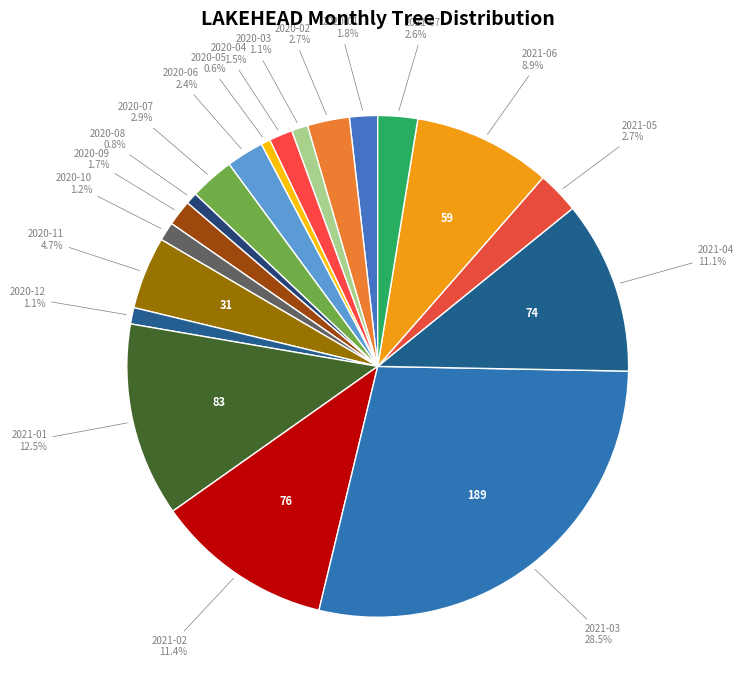

Is there any slice that represents more than half of the pie?

No